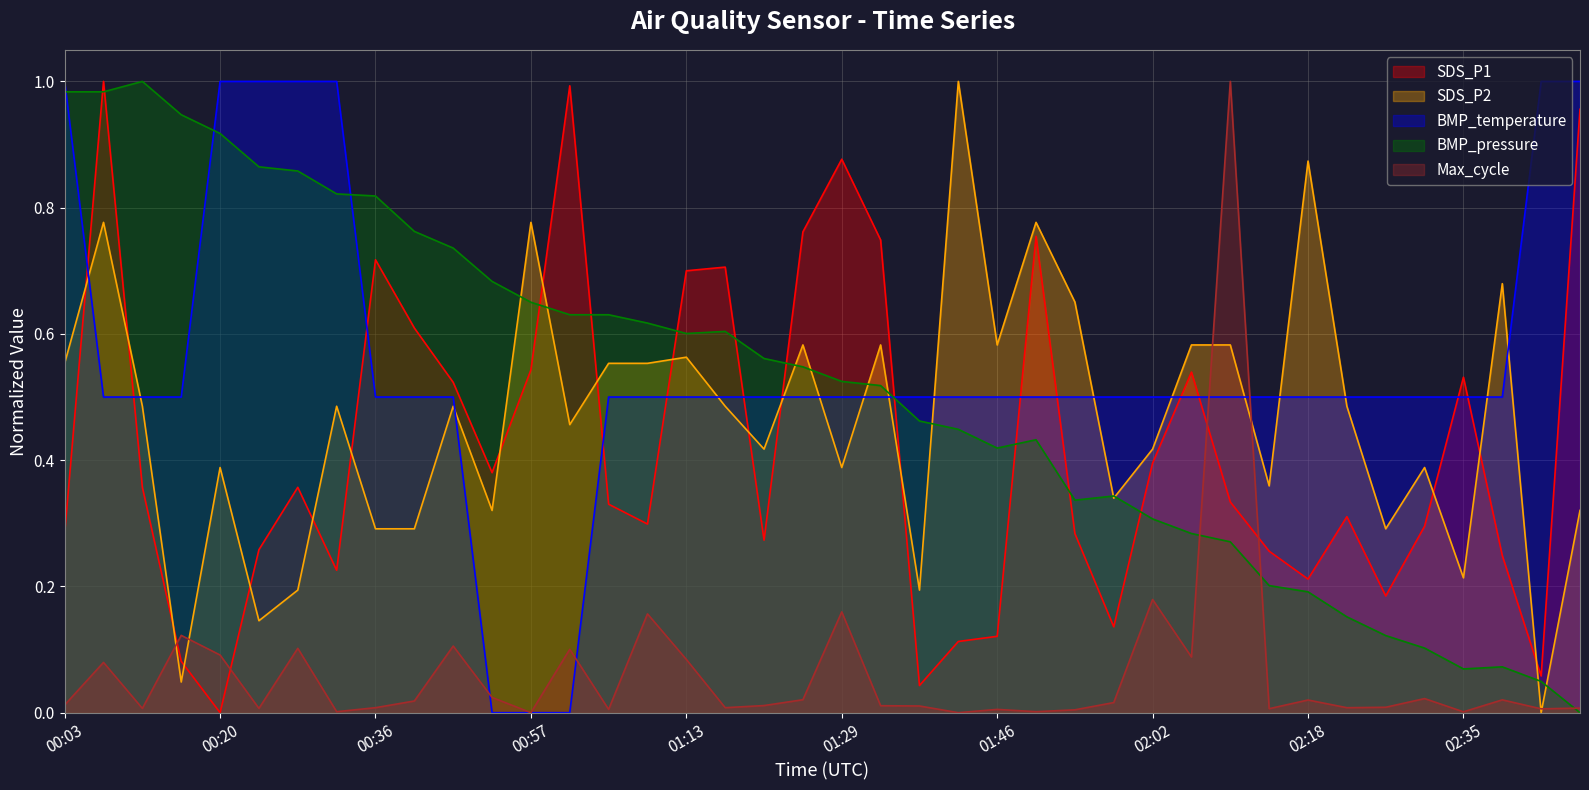

Which label corresponds to the largest value in the chart?

02:10